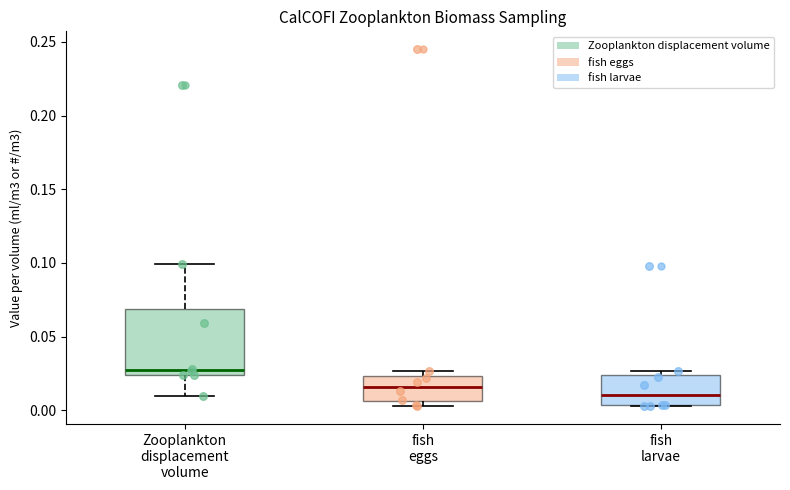

Which box has the lowest median line?

fish larvae